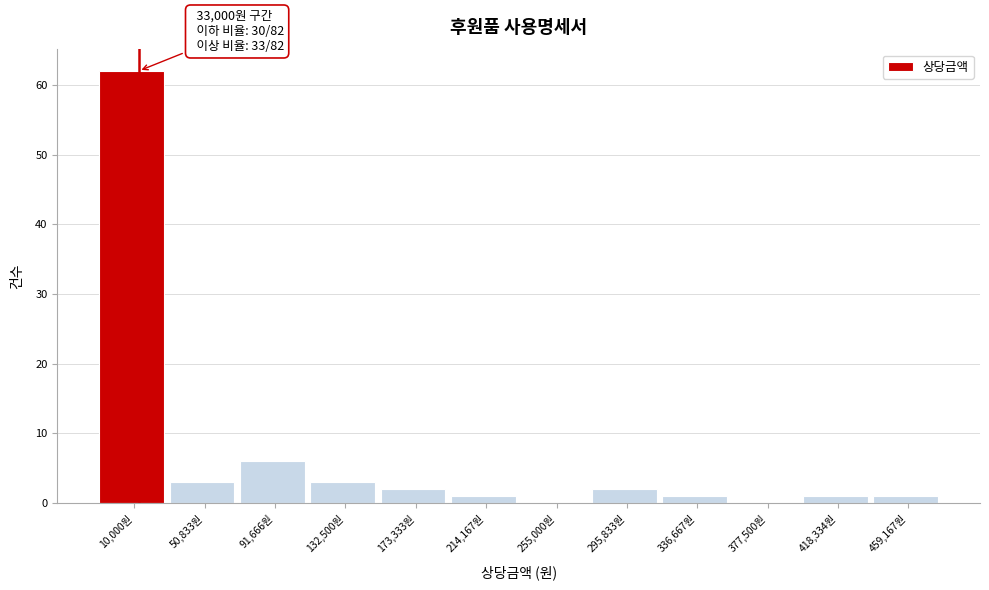

Reading left to right, extract all data points from this chart.

10,000원=62	50,833원=3	91,666원=6	132,500원=3	173,333원=2	214,167원=1	255,000원=0	295,833원=2	336,667원=1	377,500원=0	418,334원=1	459,167원=1